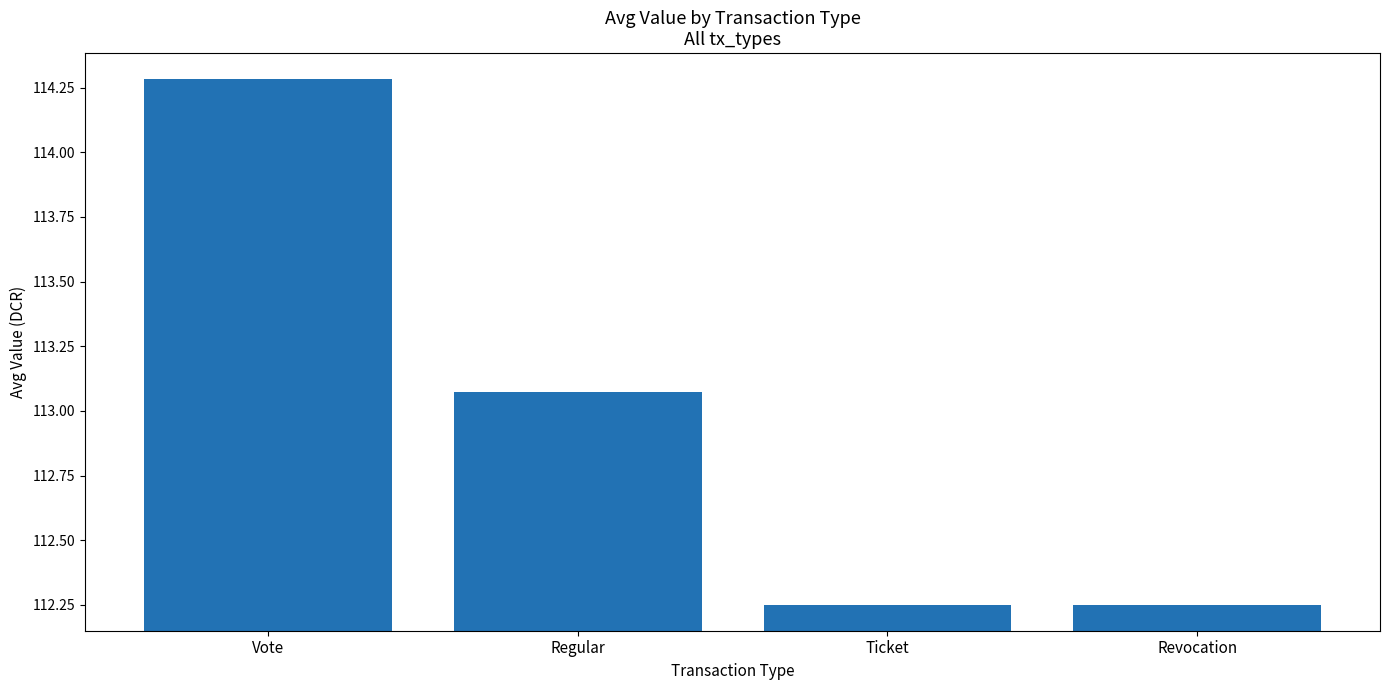

How many values are between 112 and 114?

3